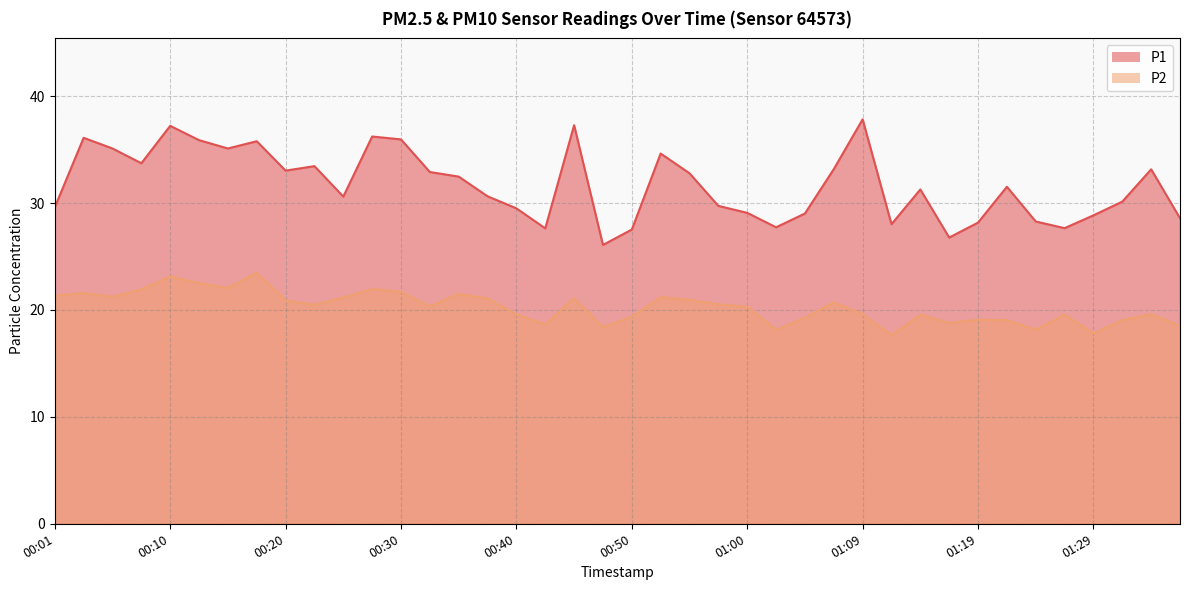

What is the approximate value of P1 at 01:22?

31.5